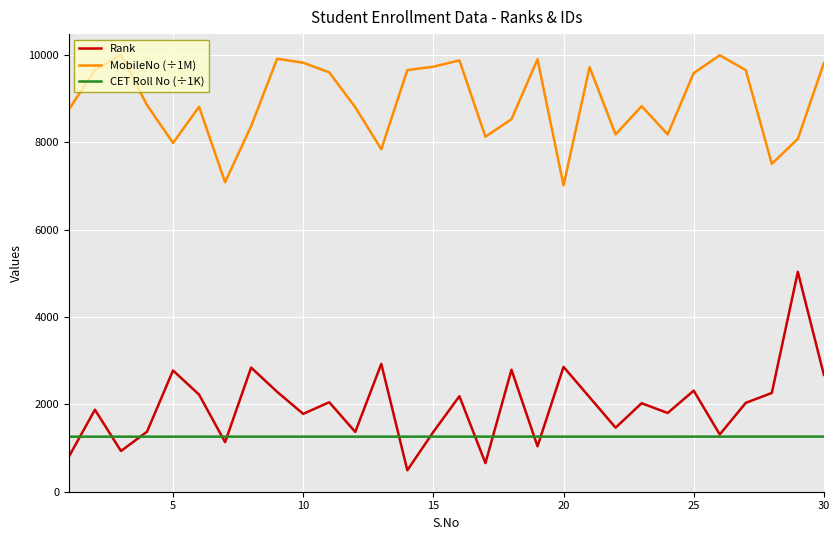

Rank the series by their maximum value, from lowest to highest.

CET Roll No (÷1K), Rank, MobileNo (÷1M)